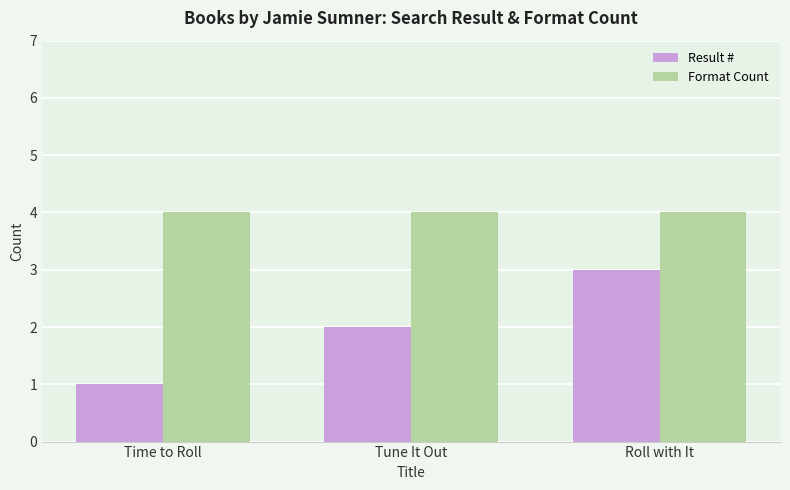

What is the label of the 3rd bar from the left?

Roll with It